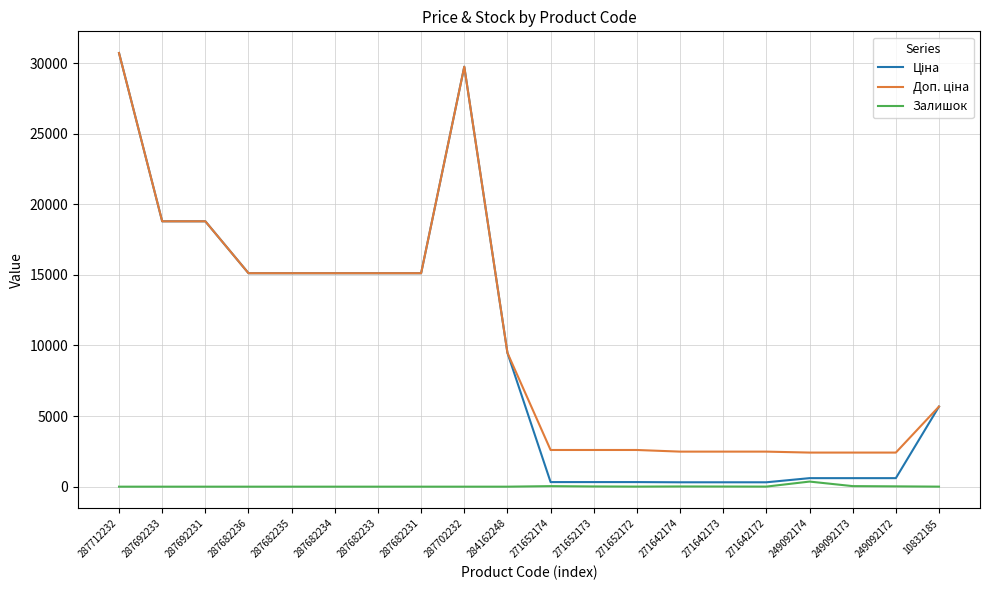

At which label does Залишок first exceed 3?

271652174